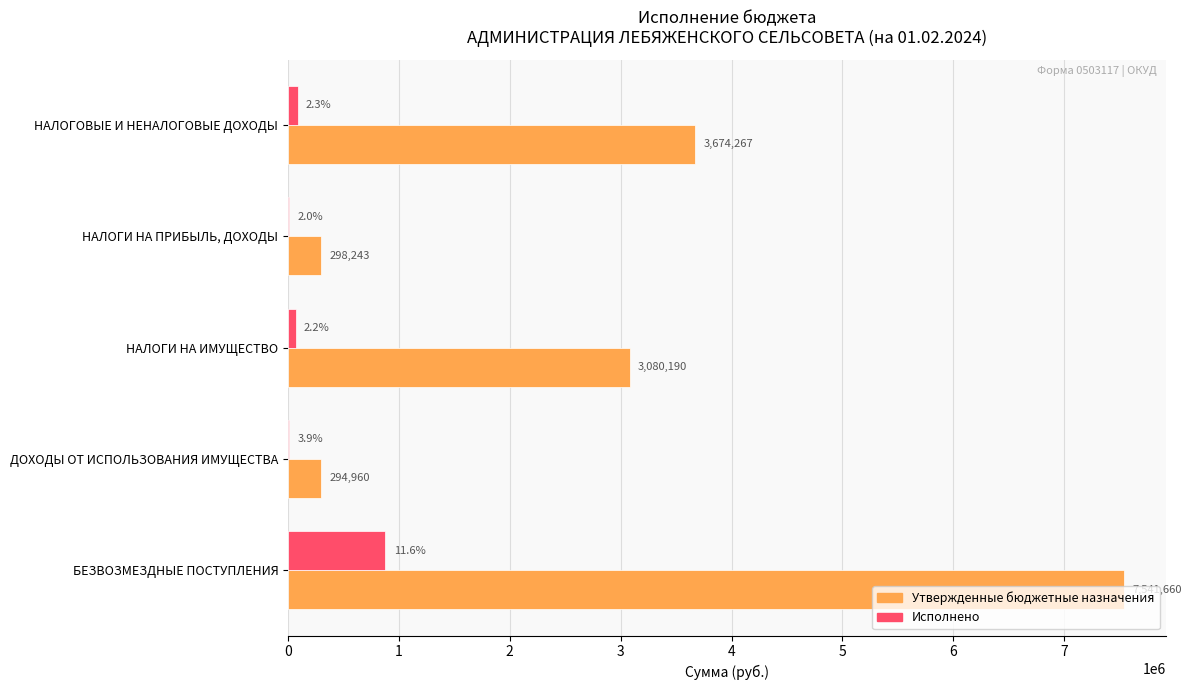

Is it true that Утвержденные бюджетные назначения equals 3080190.0 at НАЛОГИ НА ИМУЩЕСТВО?

True